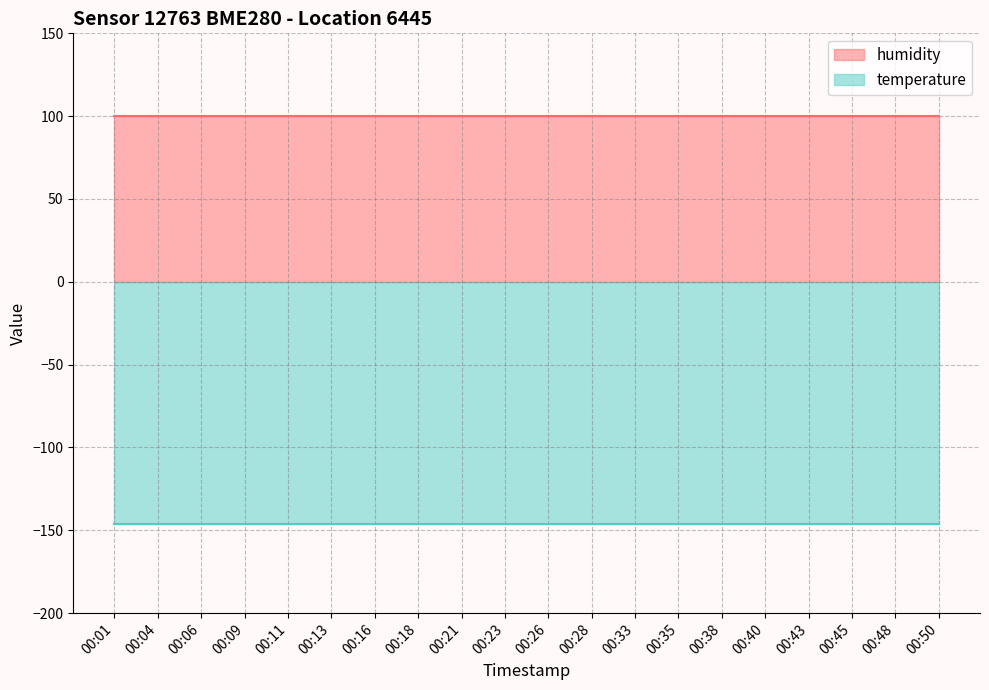

What are all the series names shown in the legend?

humidity, temperature